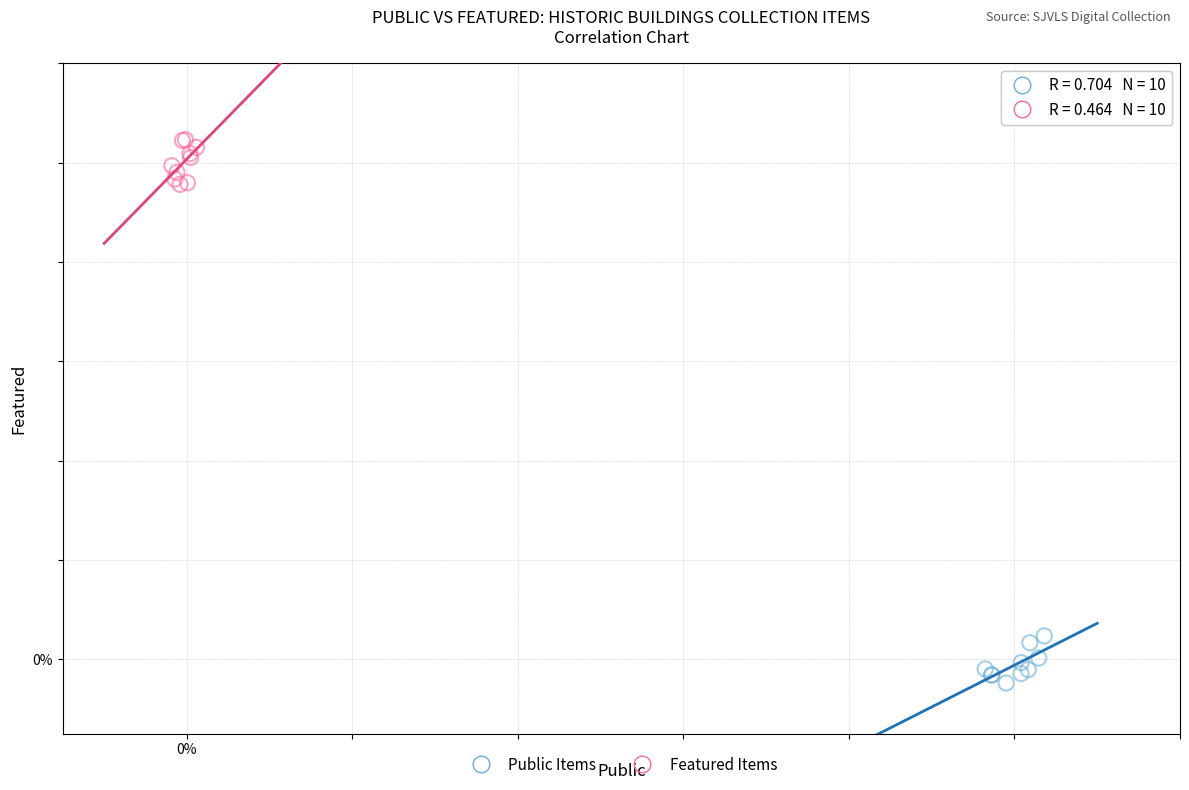

What are all the series names shown in the legend?

Public Items, Featured Items